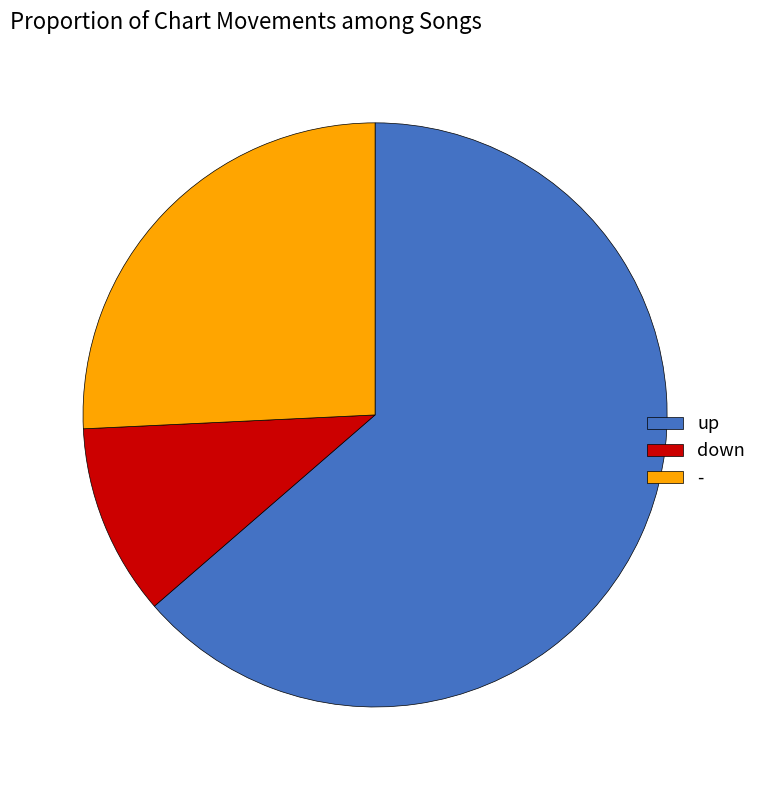

Rank the categories by value from highest to lowest.

up, -, down